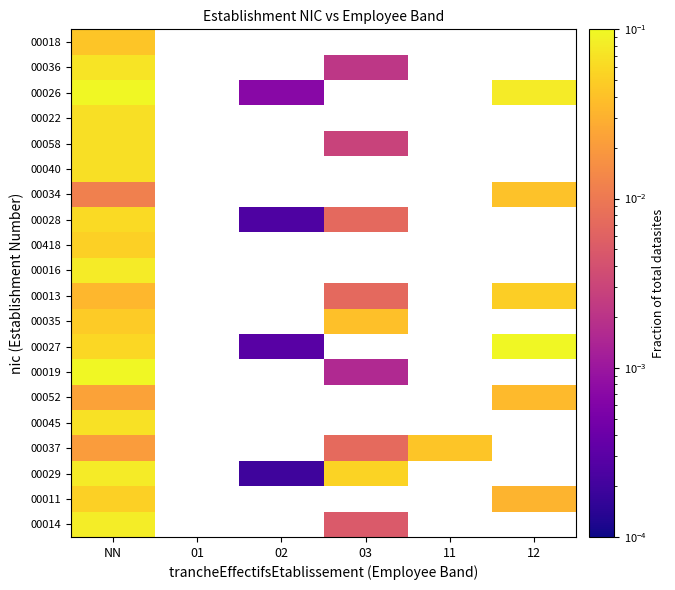

How many positive values does the 00013 series have?

3